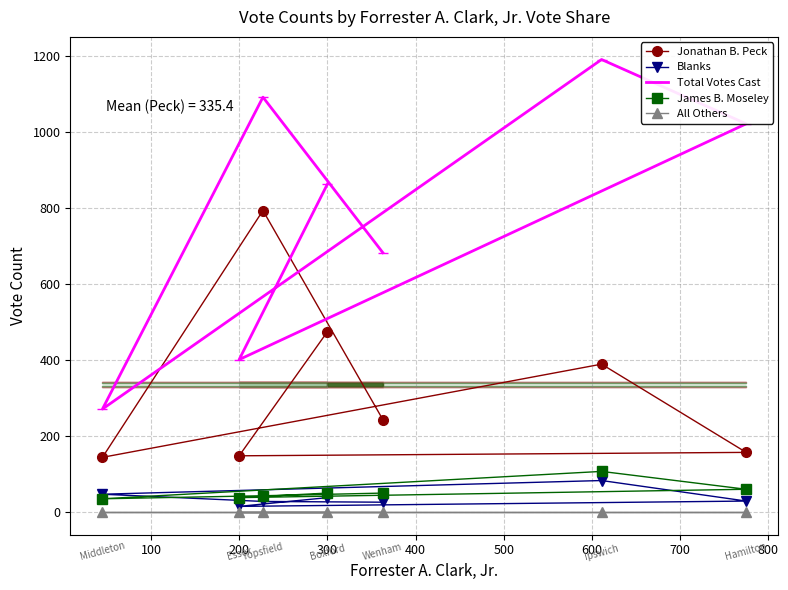

Is the value of Total Votes Cast at 200 greater than the value of James B. Moseley at 200?

Yes